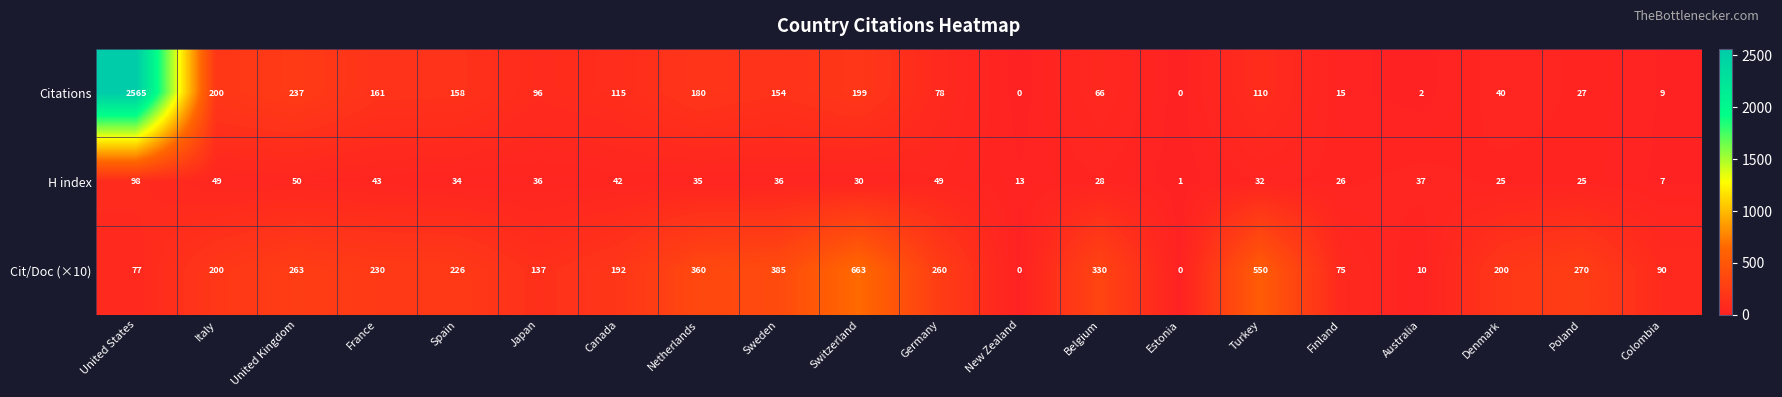

What is the difference between the second highest and second lowest values in the Cit/Doc (×10) series?

550